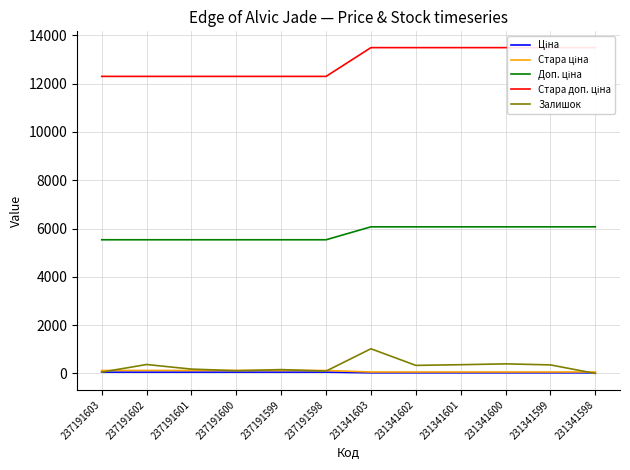

What is the total value across all series at 231341601?

20014.2